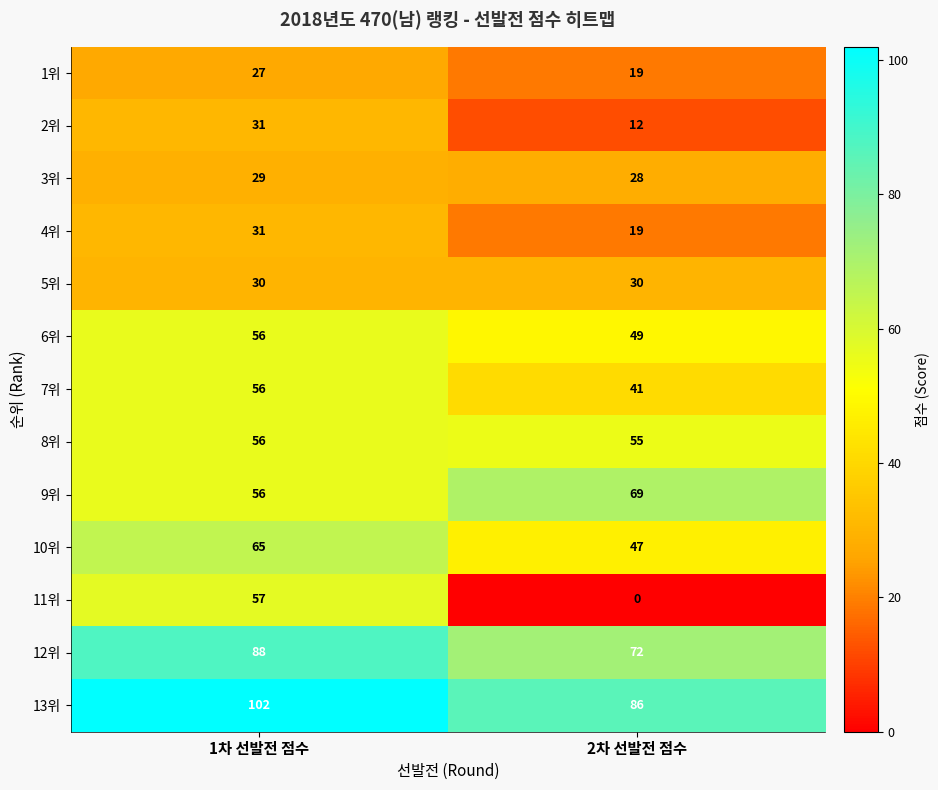

List the labels in order of 12위 value, largest first.

1차 선발전 점수, 2차 선발전 점수